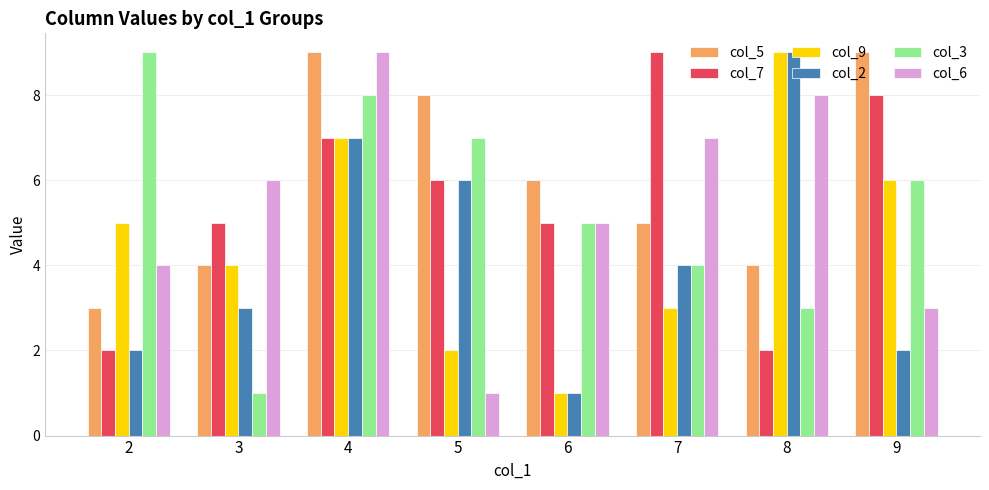

How many bars are there in total?

48